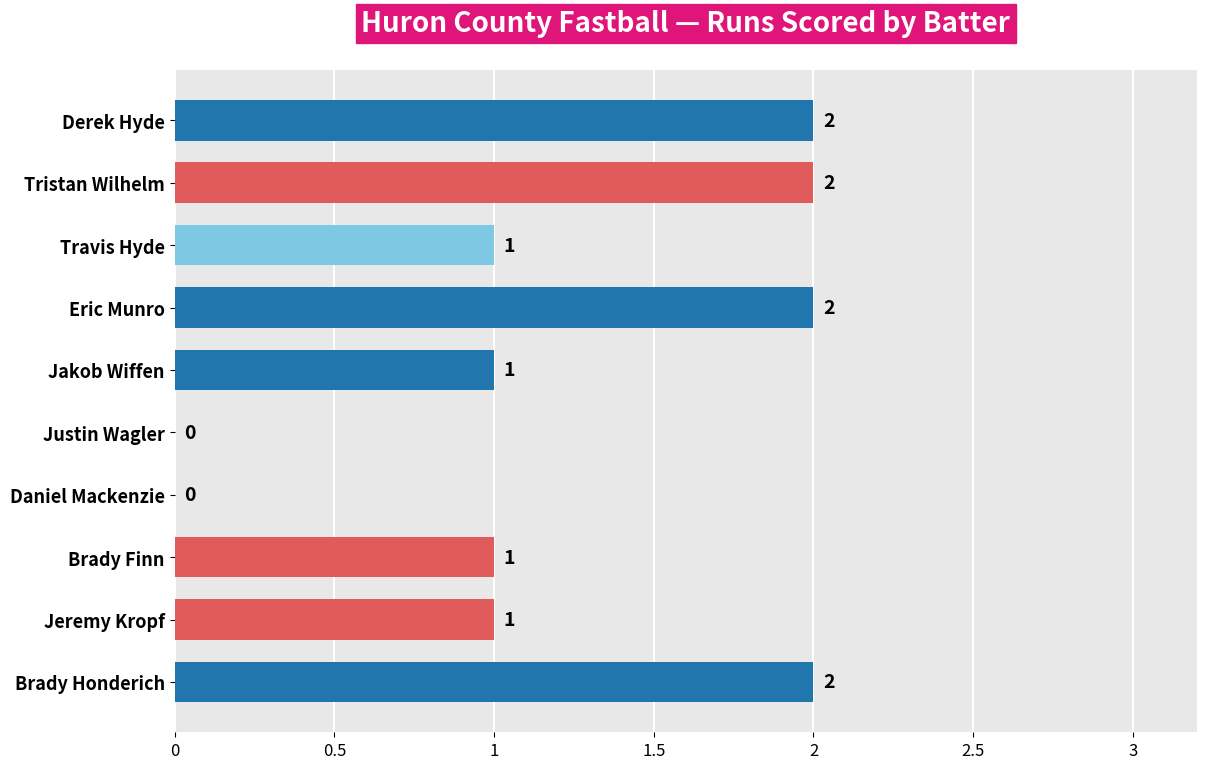

What is the sum of all values?

12